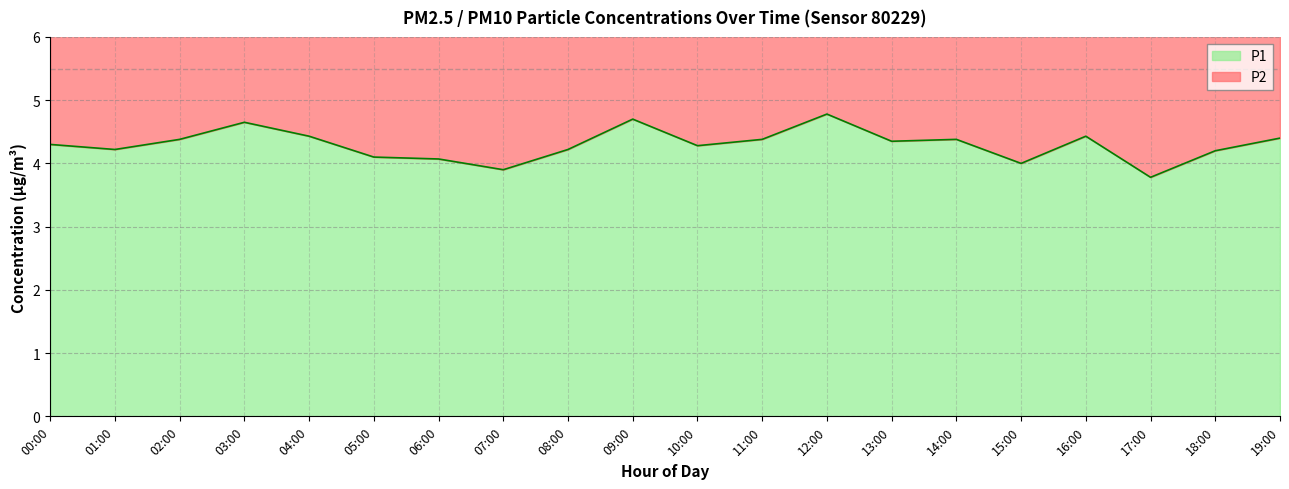

Reading left to right, list all the values displayed in this chart.

P1: 00:00=4.3	01:00=4.2	02:00=4.4	03:00=4.7	04:00=4.4	05:00=4.1	06:00=4.1	07:00=3.9	08:00=4.2	09:00=4.7	10:00=4.3	11:00=4.4	12:00=4.8	13:00=4.3	14:00=4.4	15:00=4.0	16:00=4.4	17:00=3.8	18:00=4.2	19:00=4.4
P2: 00:00=8.2	01:00=8.1	02:00=8.3	03:00=8.9	04:00=8.5	05:00=7.9	06:00=7.7	07:00=7.5	08:00=8.1	09:00=8.7	10:00=8.2	11:00=8.3	12:00=9.1	13:00=8.3	14:00=8.3	15:00=7.7	16:00=8.5	17:00=7.2	18:00=8.0	19:00=8.4